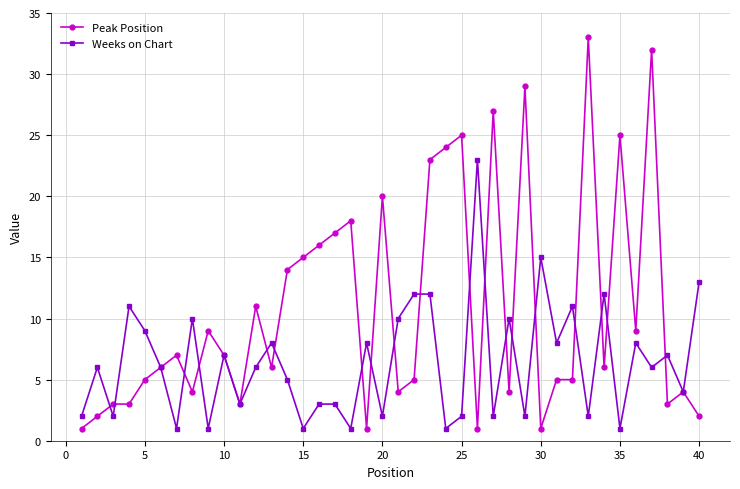

What is the value of the Peak Position point at the 28th from the left?

4